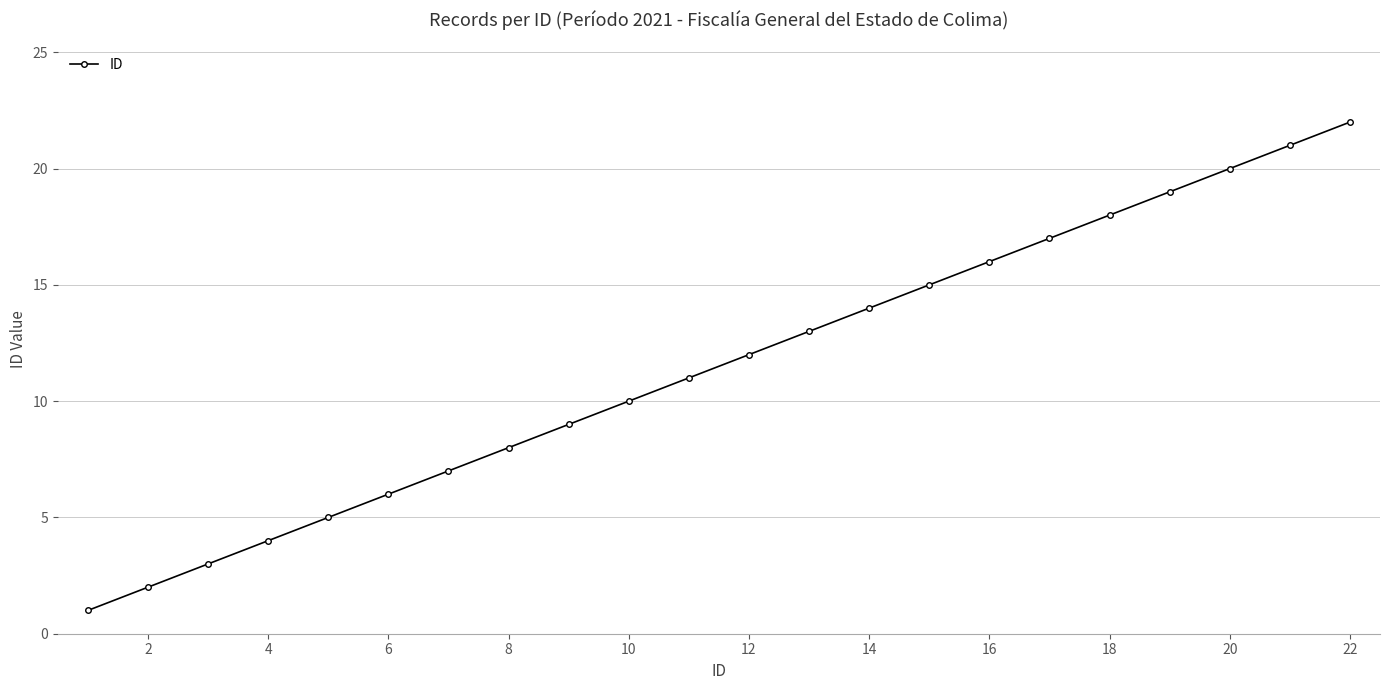

True or false: the data has more than 0 interior local peaks.

False